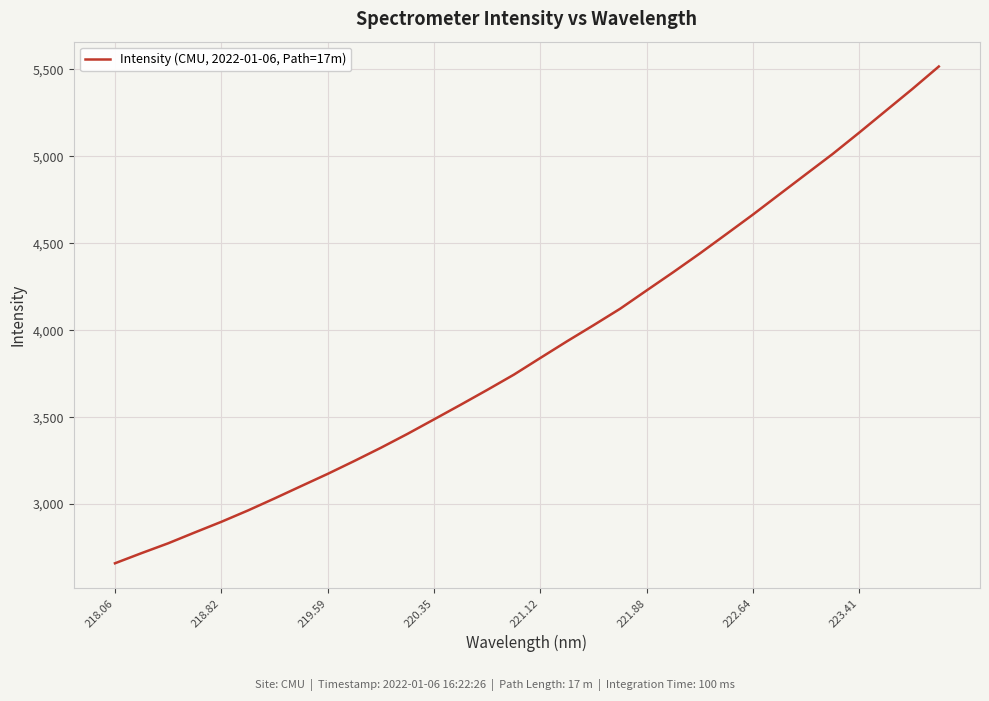

What is the smallest value displayed?

2659.8